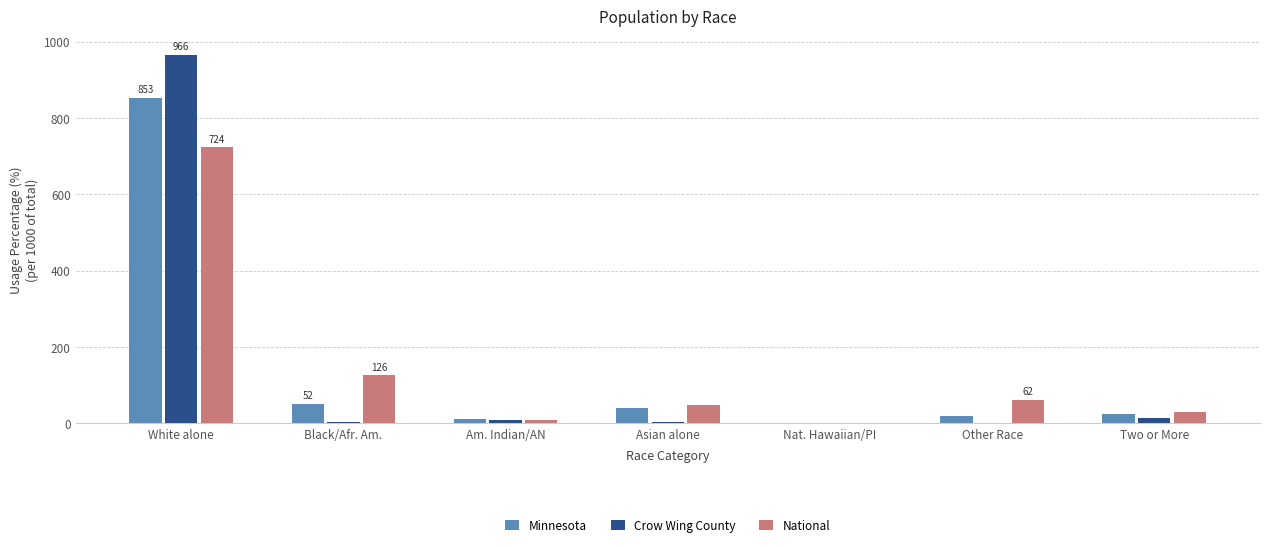

What are all the series names shown in the legend?

Minnesota, Crow Wing County, National